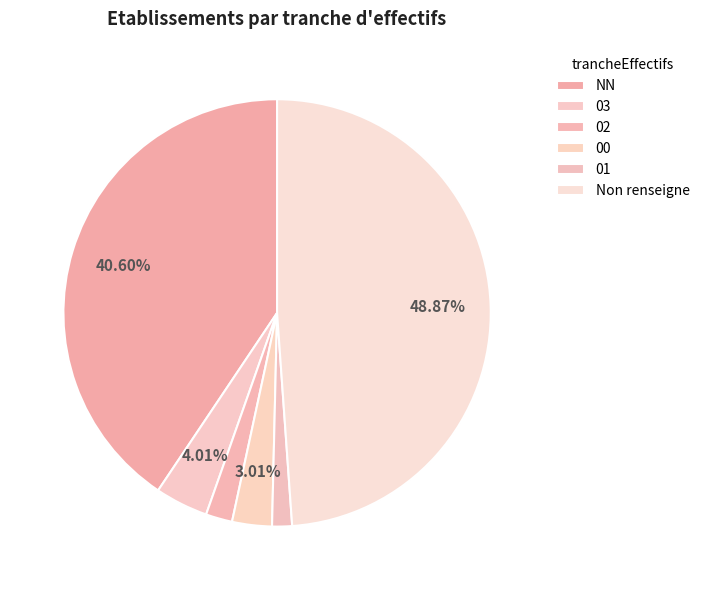

How many segments does this pie chart have?

6